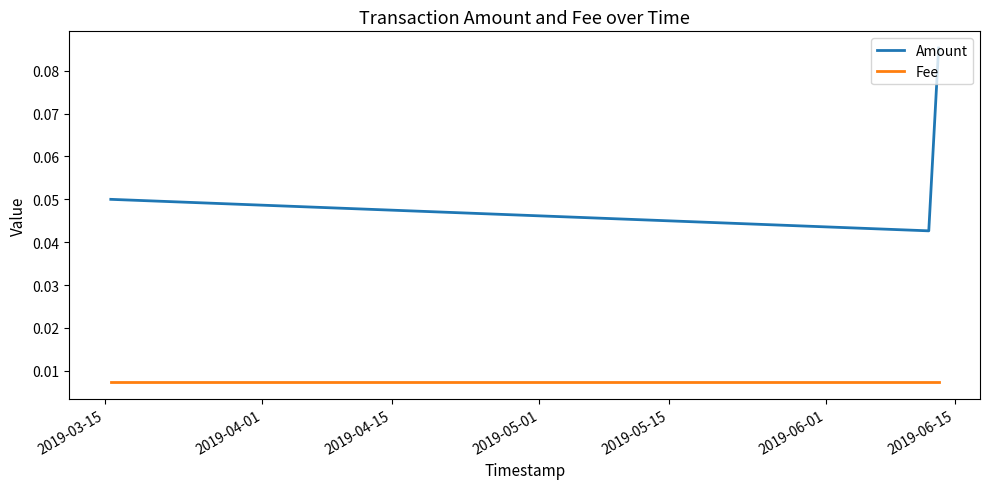

What are all the series names shown in the legend?

Amount, Fee